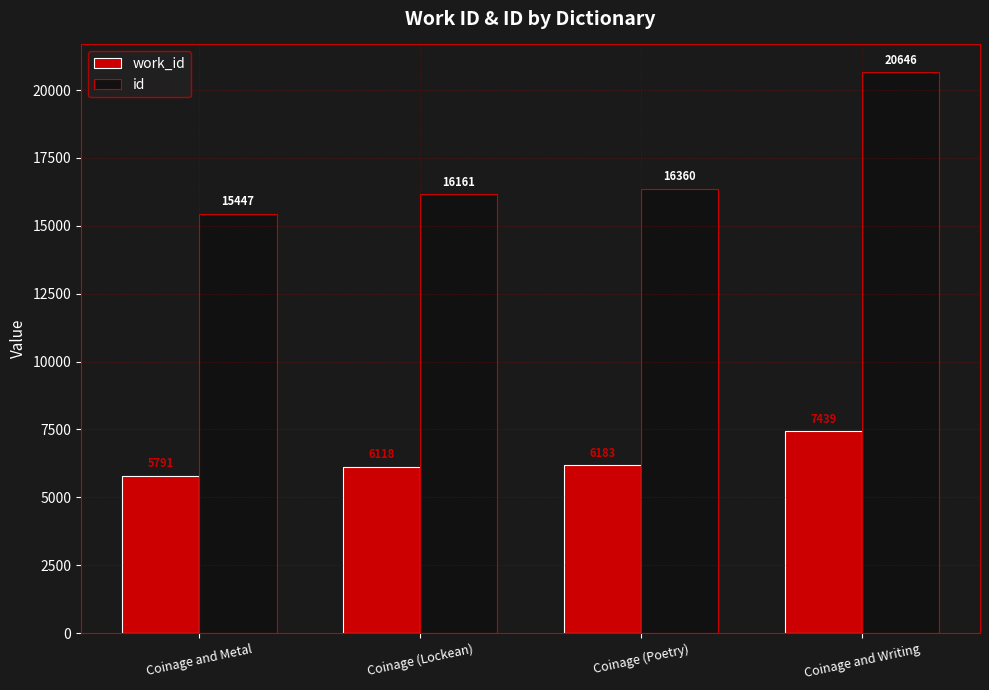

Rank the series by their average value, from lowest to highest.

work_id, id